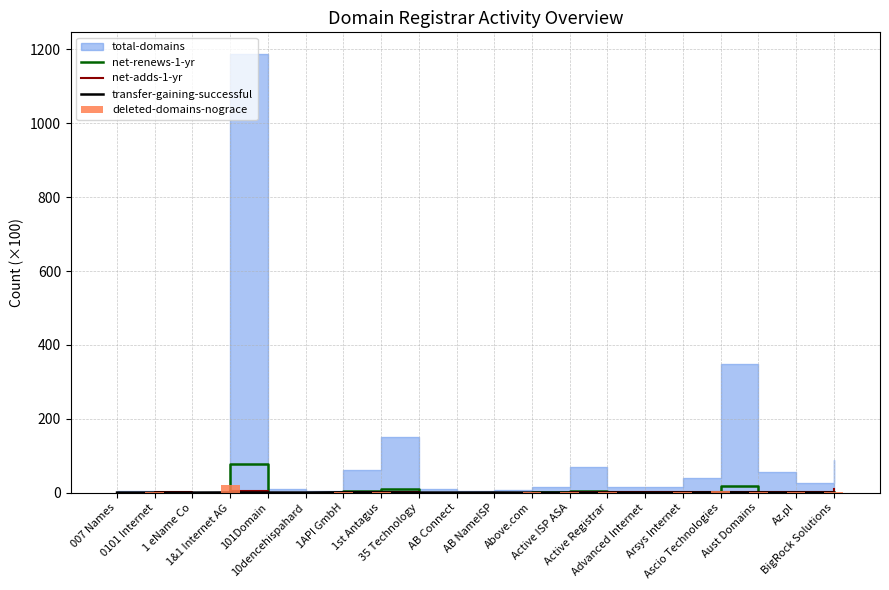

At which category does the chart reach its minimum across all series?

35 Technology